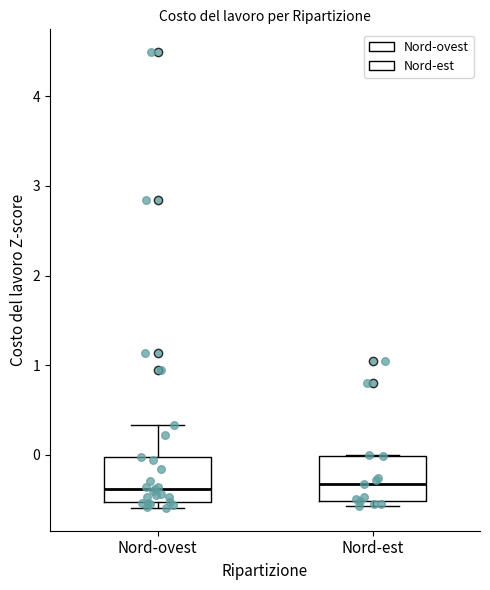

Where is the lower edge of the box for Nord-ovest on the y-axis? The values are not printed on the chart, so give them approximately, as read against the axis.

-0.5